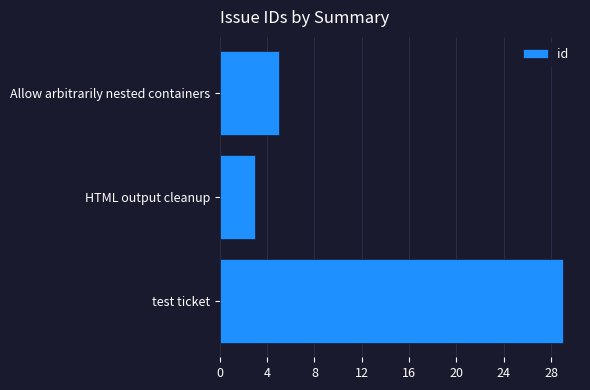

List the labels in order of value, largest first.

test ticket, Allow arbitrarily nested containers, HTML output cleanup